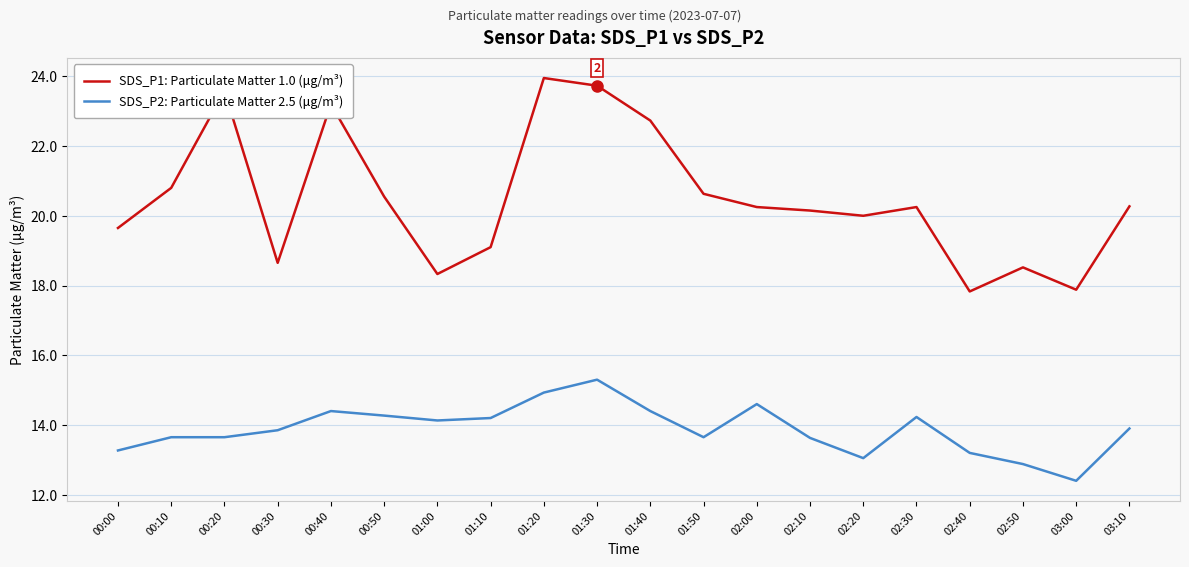

What position from the left is 01:50?

12